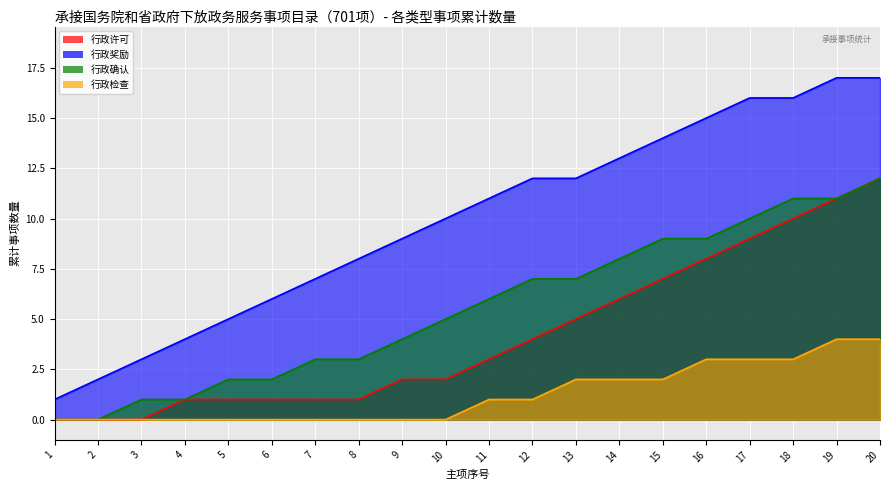

What are all the series names shown in the legend?

行政许可, 行政奖励, 行政确认, 行政检查